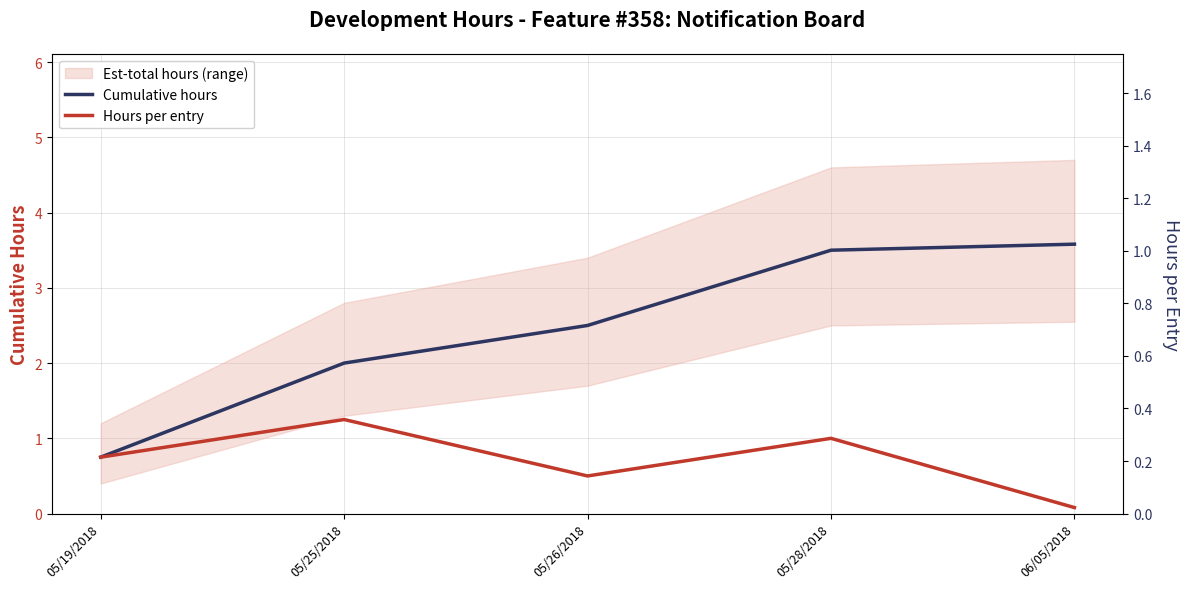

True or false: Cumulative hours and Hours per entry cross at least once.

False